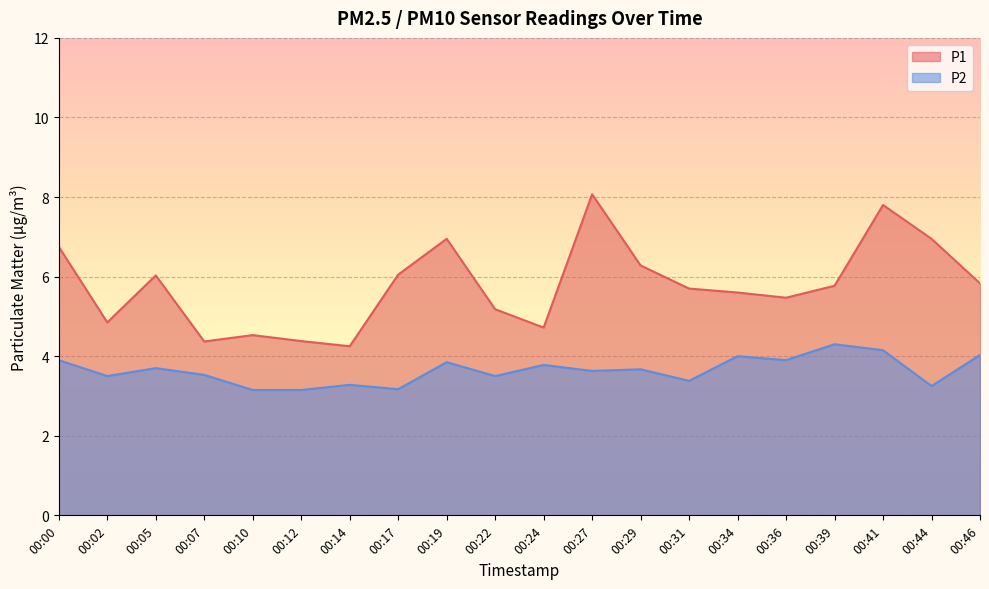

True or false: P2 and P1 intersect in this chart.

False